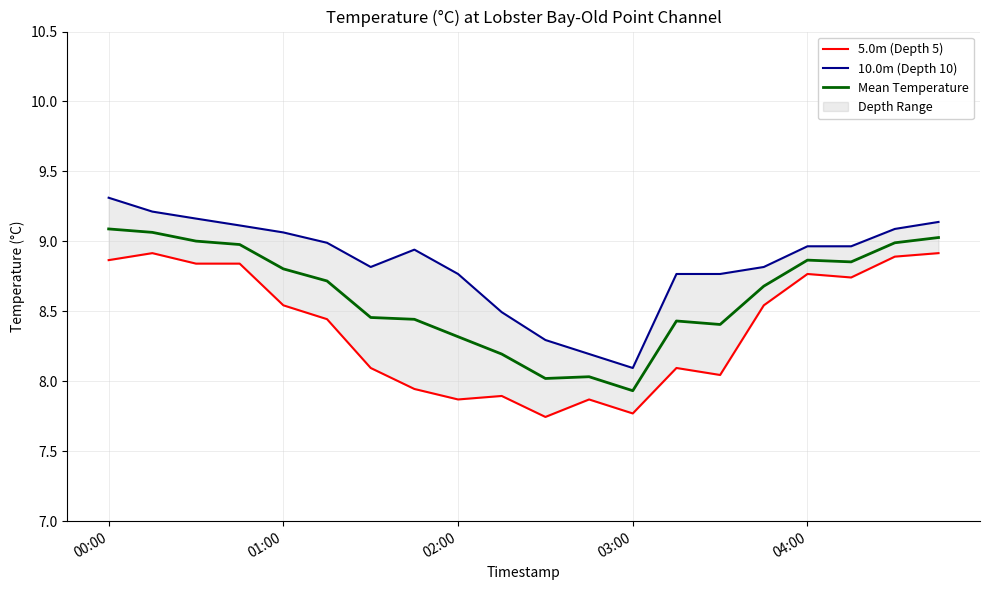

What are all the series names shown in the legend?

5.0m (Depth 5), 10.0m (Depth 10), Mean Temperature